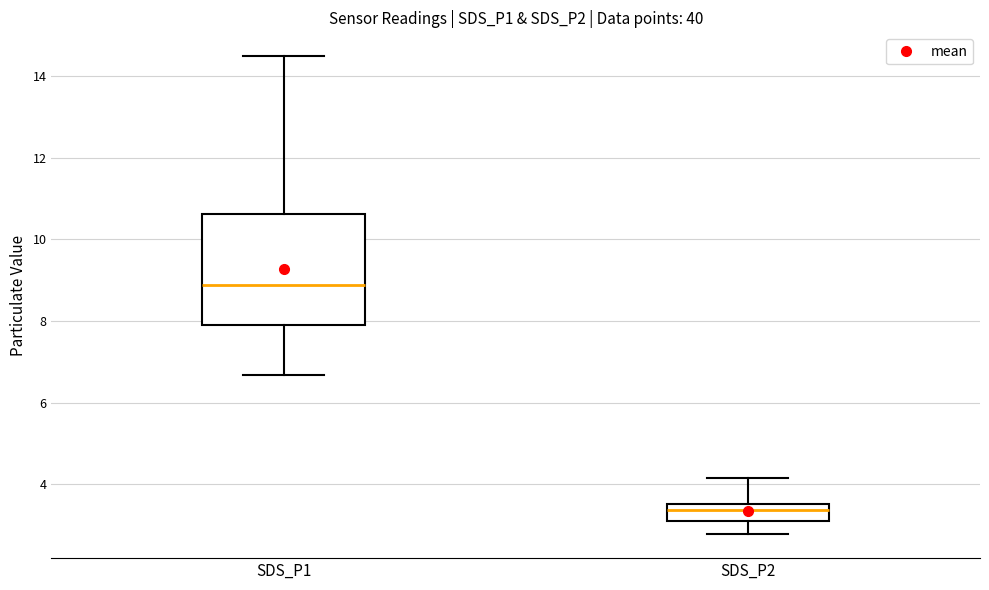

Which box's median line is the lowest?

SDS_P2